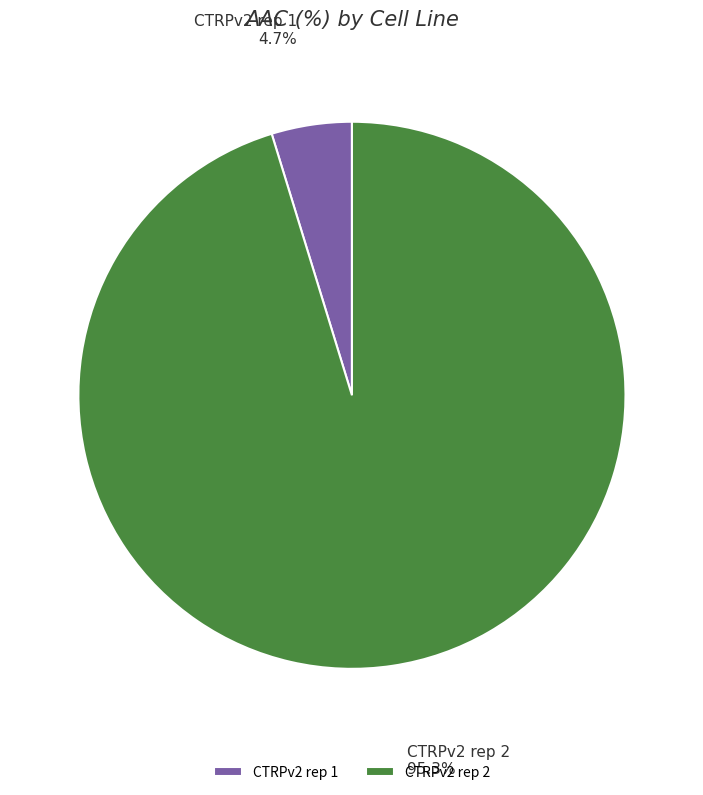

Which has a higher value, CTRPv2 rep 1 or CTRPv2 rep 2?

CTRPv2 rep 2